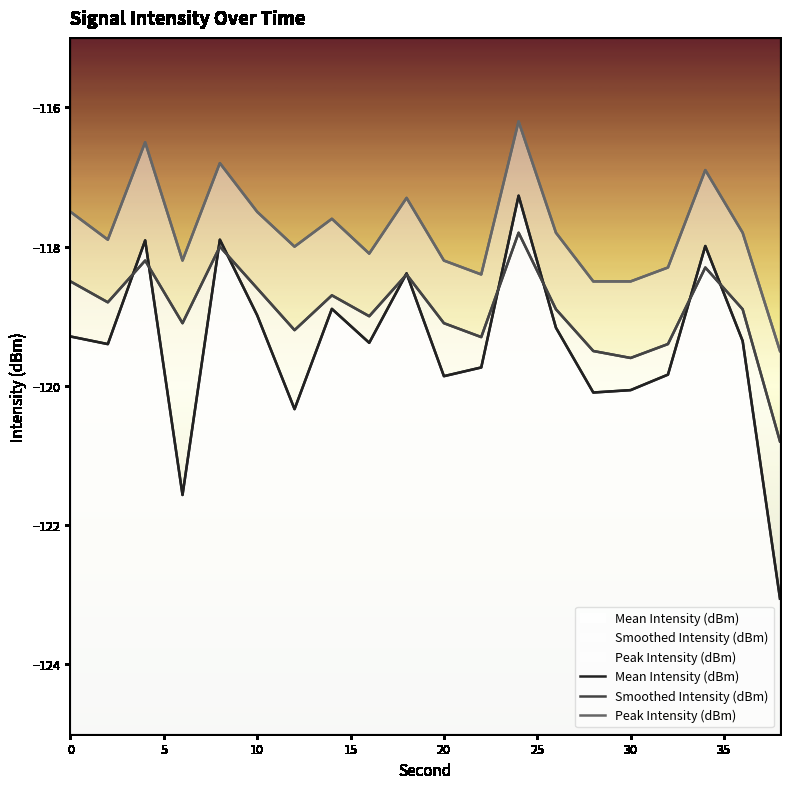

Read the Peak Intensity (dBm) value at 0.

-117.5